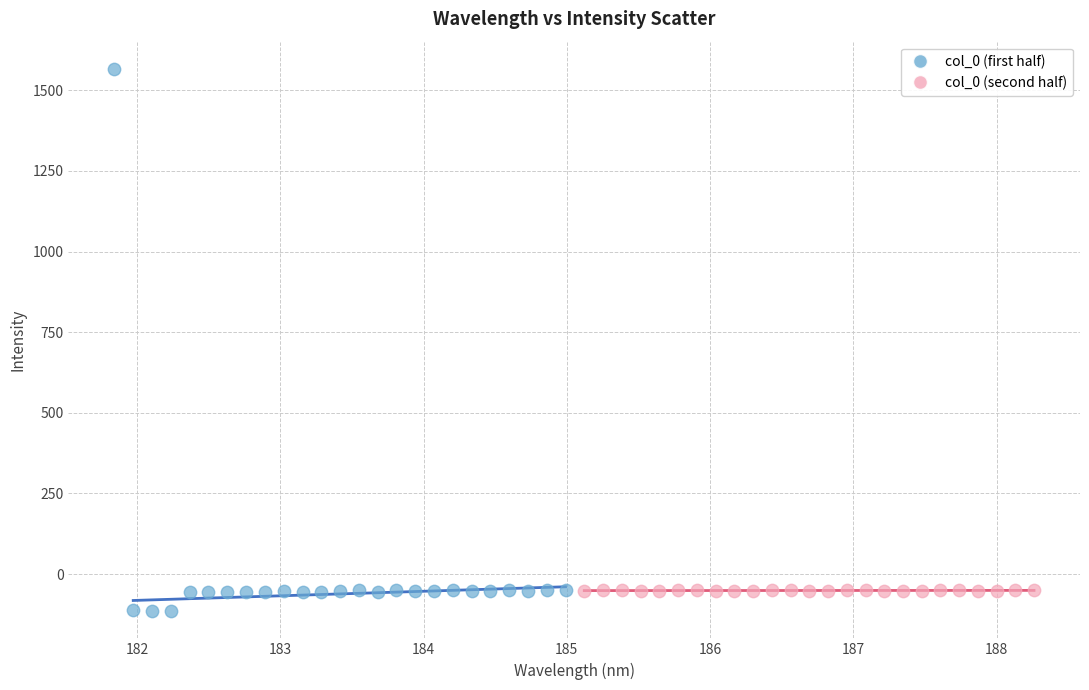

Which series has the widest spread of Y values?

col_0 (first half)